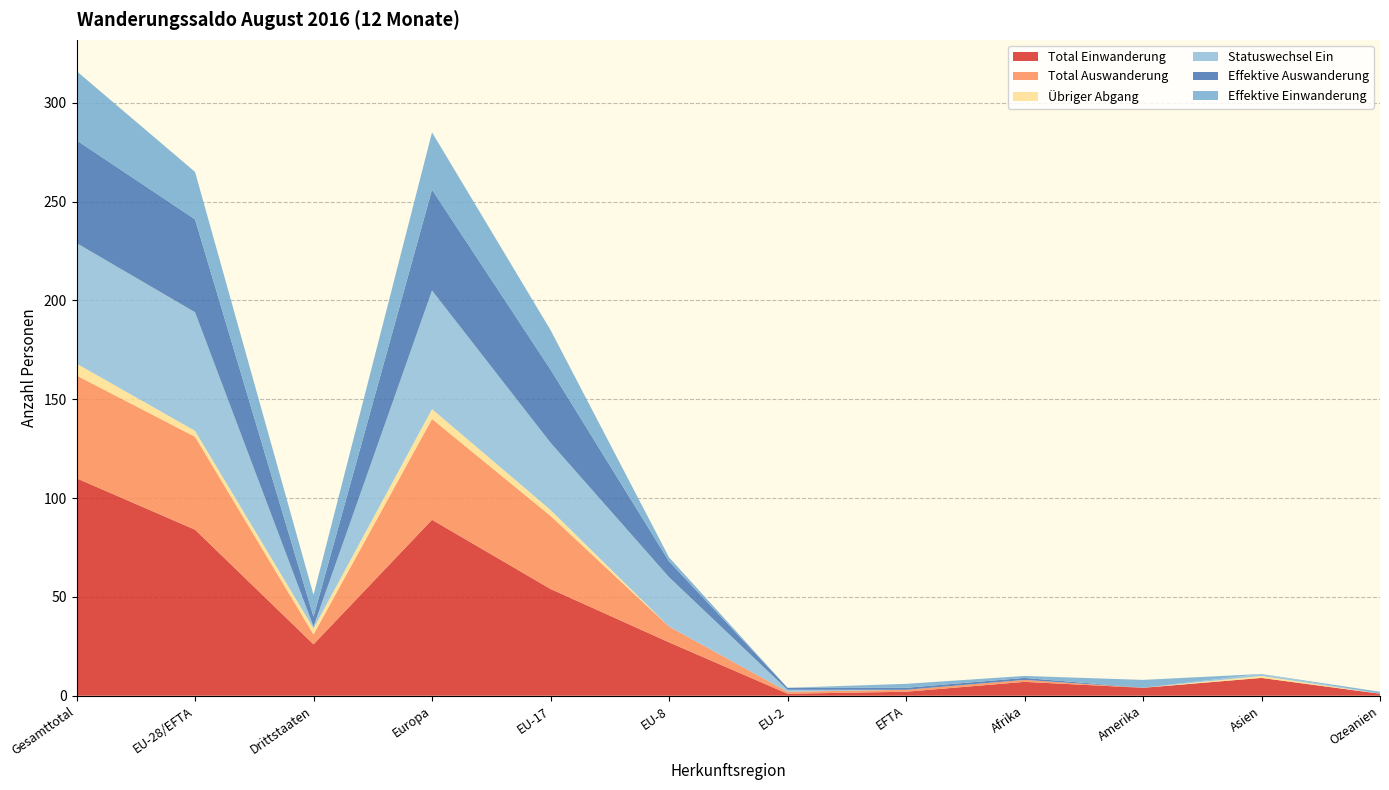

Reading left to right, what are all the values shown in this chart?

Total Einwanderung: Gesamttotal=110	EU-28/EFTA=84	Drittstaaten=26	Europa=89	EU-17=54	EU-8=27	EU-2=1	EFTA=2	Afrika=7	Amerika=4	Asien=9	Ozeanien=1
Total Auswanderung: Gesamttotal=52	EU-28/EFTA=47	Drittstaaten=5	Europa=51	EU-17=37	EU-8=8	EU-2=1	EFTA=1	Afrika=1	Amerika=0	Asien=0	Ozeanien=0
Übriger Abgang: Gesamttotal=6	EU-28/EFTA=3	Drittstaaten=3	Europa=5	EU-17=3	EU-8=0	EU-2=0	EFTA=0	Afrika=0	Amerika=0	Asien=1	Ozeanien=0
Statuswechsel Ein: Gesamttotal=61	EU-28/EFTA=60	Drittstaaten=1	Europa=60	EU-17=34	EU-8=25	EU-2=1	EFTA=0	Afrika=0	Amerika=0	Asien=1	Ozeanien=0
Effektive Auswanderung: Gesamttotal=52	EU-28/EFTA=47	Drittstaaten=5	Europa=51	EU-17=37	EU-8=8	EU-2=1	EFTA=1	Afrika=1	Amerika=0	Asien=0	Ozeanien=0
Effektive Einwanderung: Gesamttotal=35	EU-28/EFTA=24	Drittstaaten=11	Europa=29	EU-17=20	EU-8=2	EU-2=0	EFTA=2	Afrika=1	Amerika=4	Asien=0	Ozeanien=1